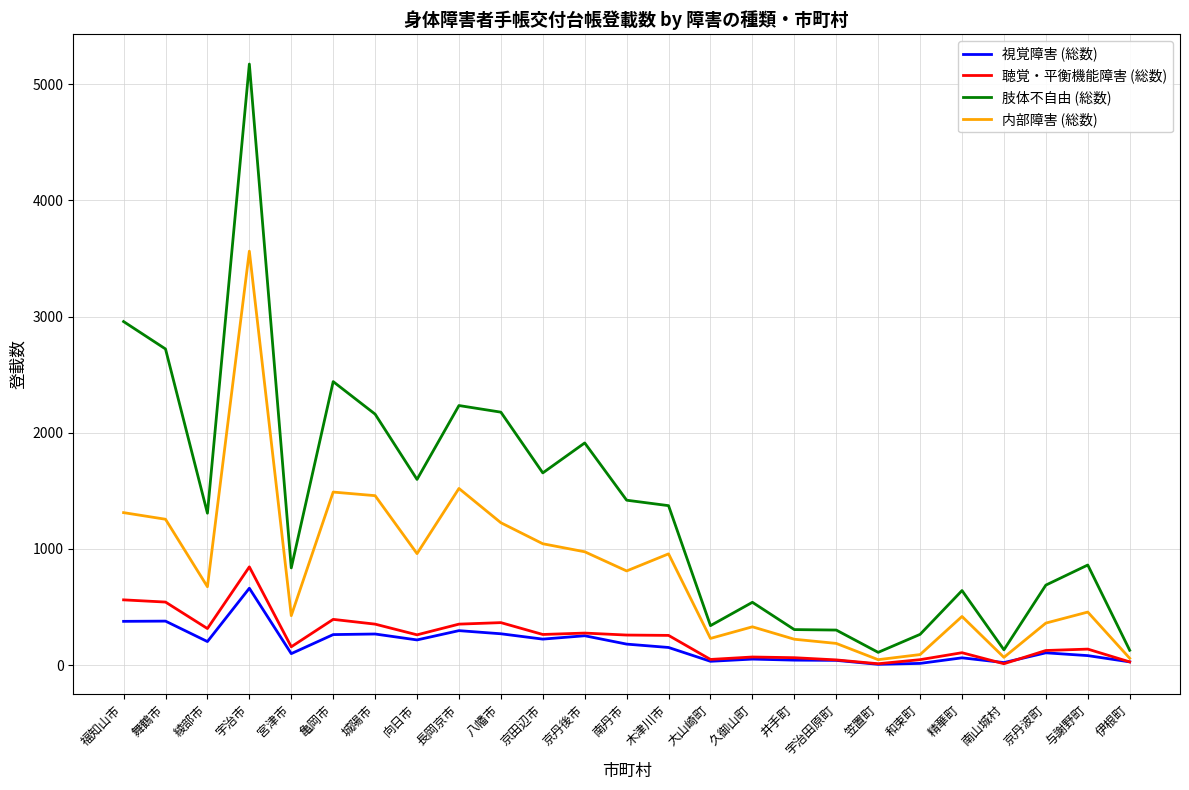

Is this an area chart (filled region under the line)?

No